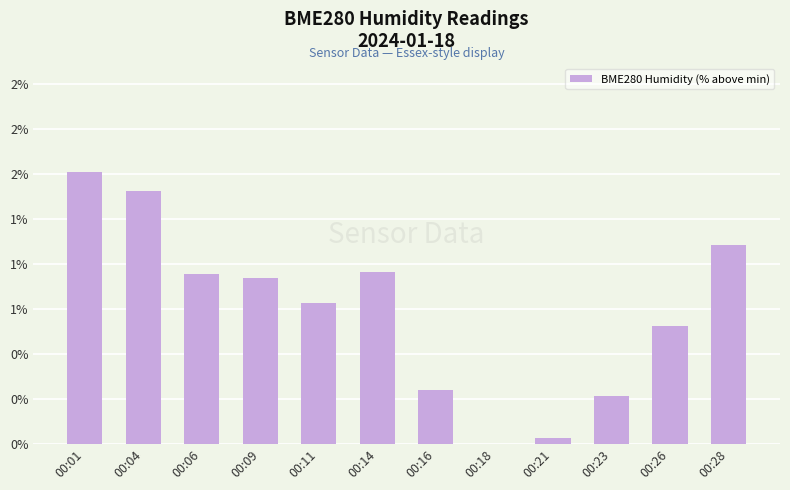

What is the ratio of the value at 00:06 to the value at 00:28?

0.9